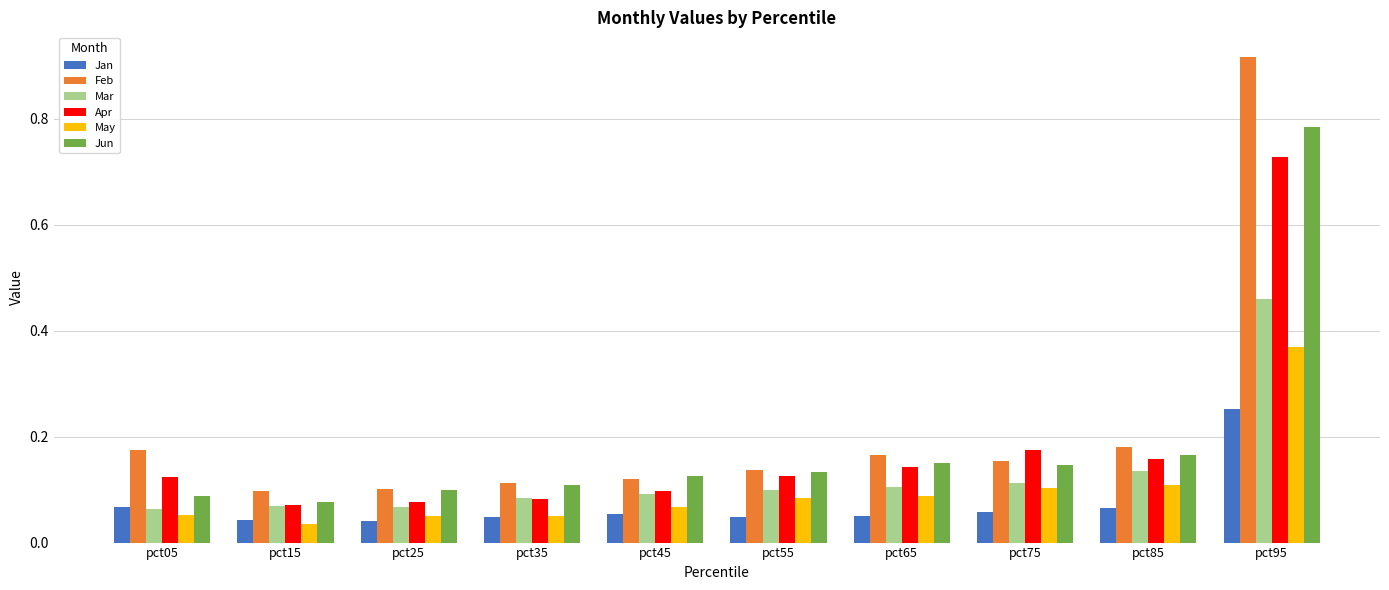

At how many categories does at least one series exceed 0?

10